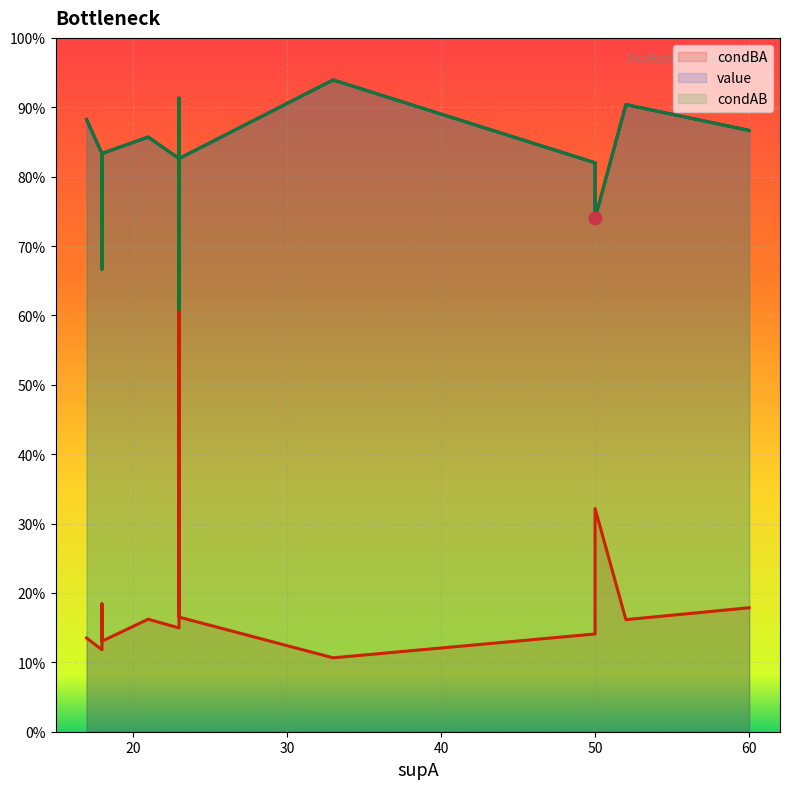

What is the minimum value shown in the chart?

0.1